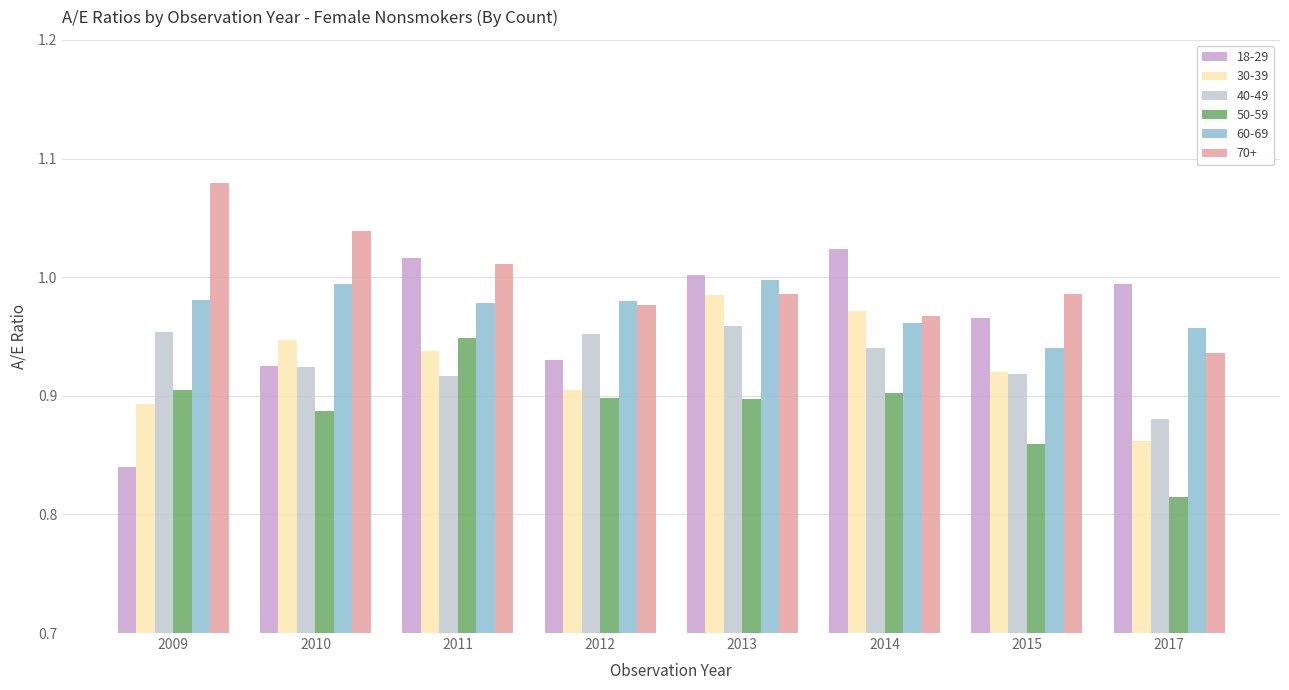

What is the difference between the highest and lowest values at 2014?

0.1